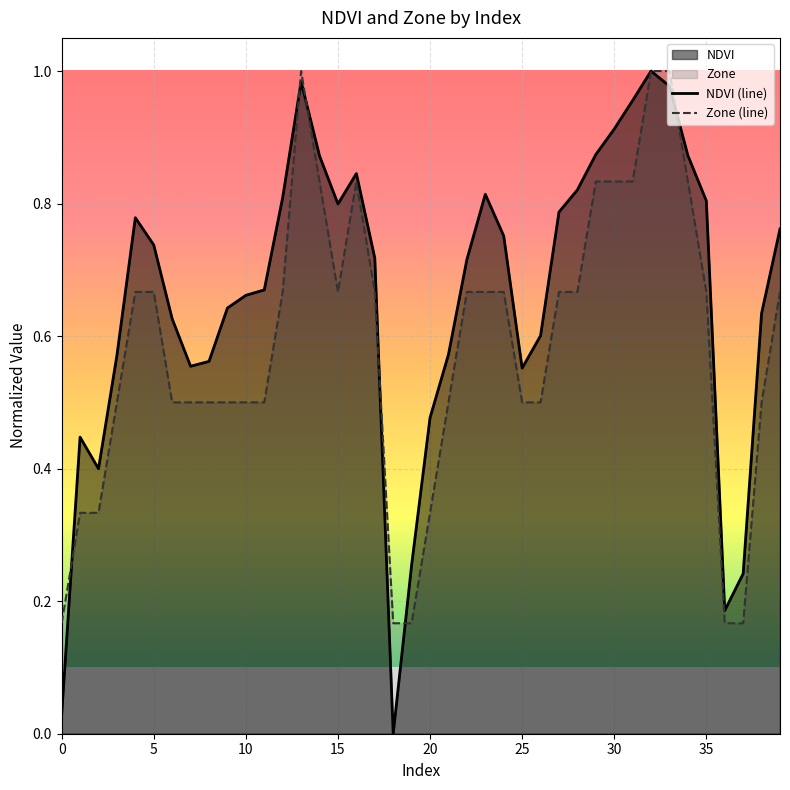

How many data points does each series have?

40